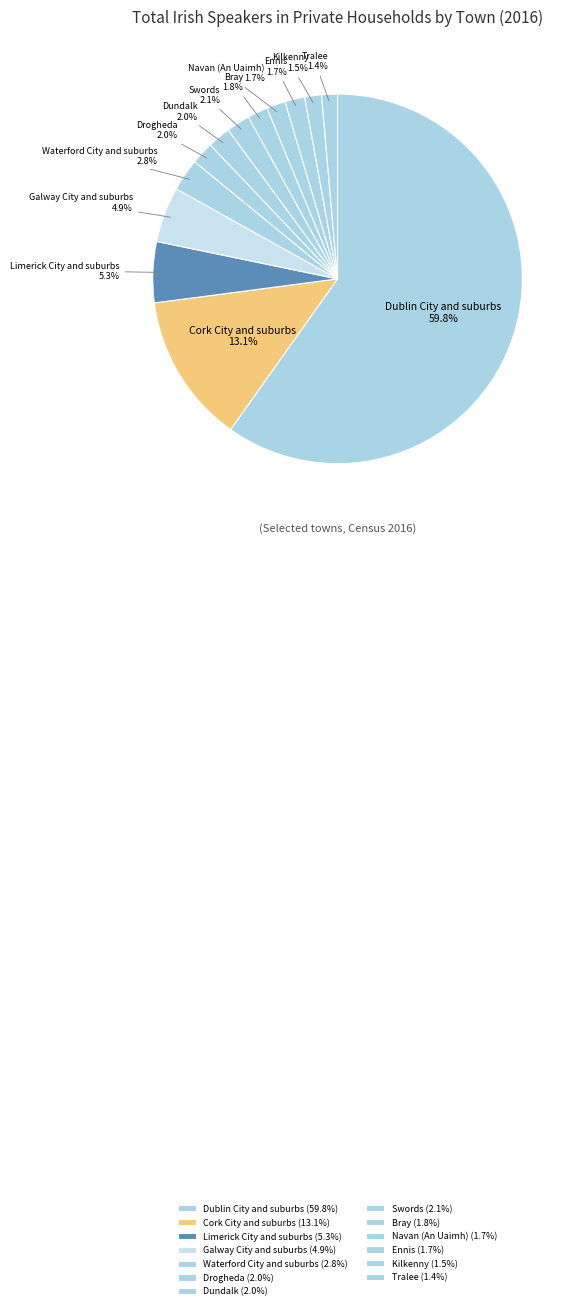

What is the ratio of the value at Limerick City and suburbs to the value at Galway City and suburbs?

1.1